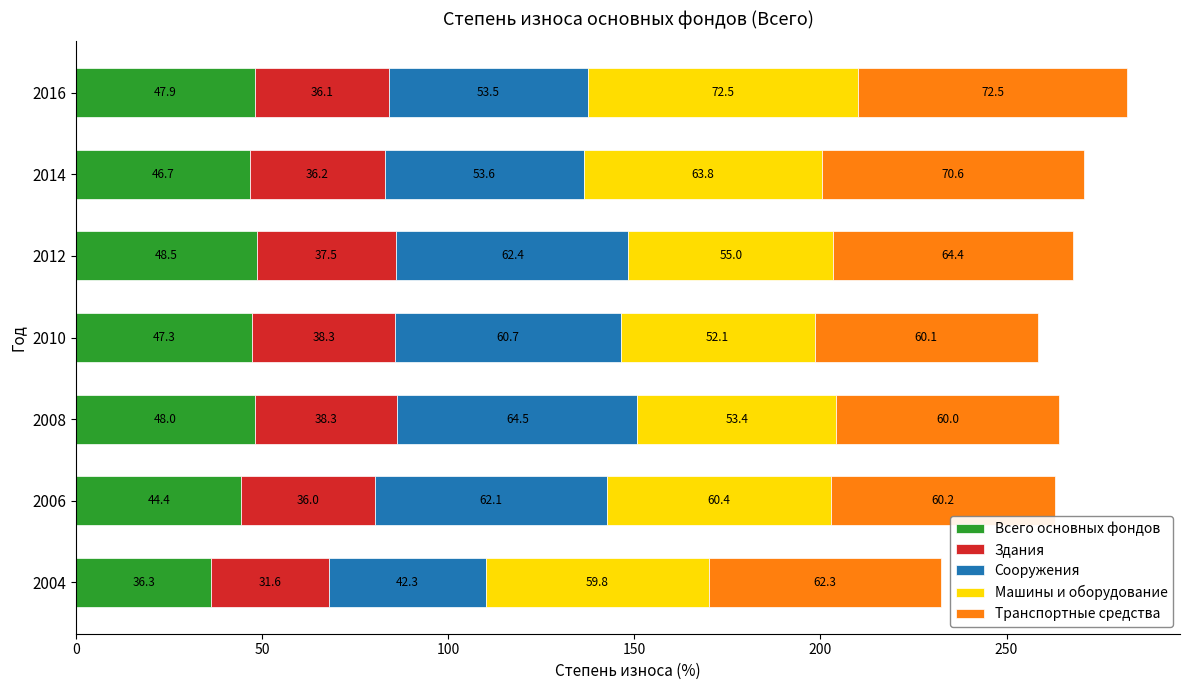

True or false: Всего основных фондов has a value of 47.3 at 2010.

True